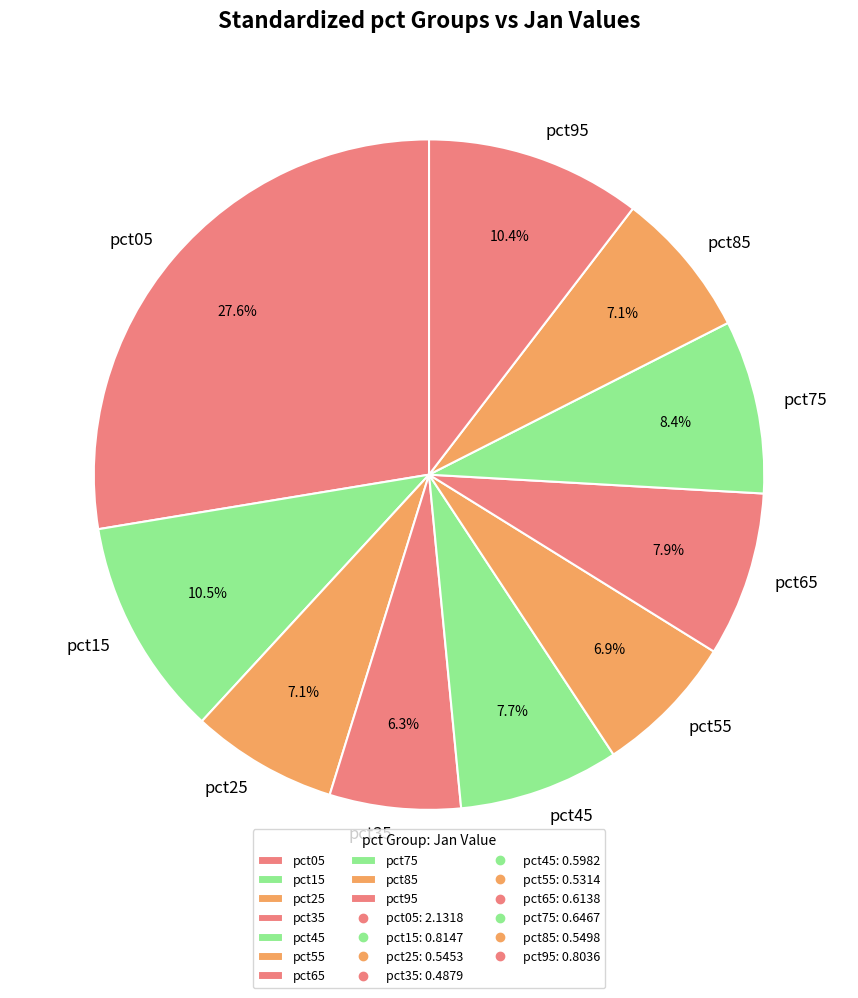

The pct45 slice represents 22% of the pie. True or false?

False